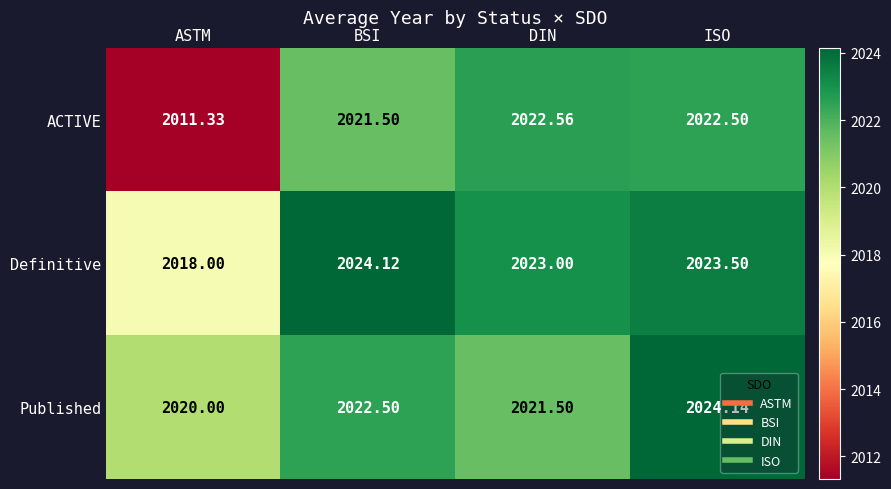

Where is ACTIVE nearest to the value 2016?

ASTM